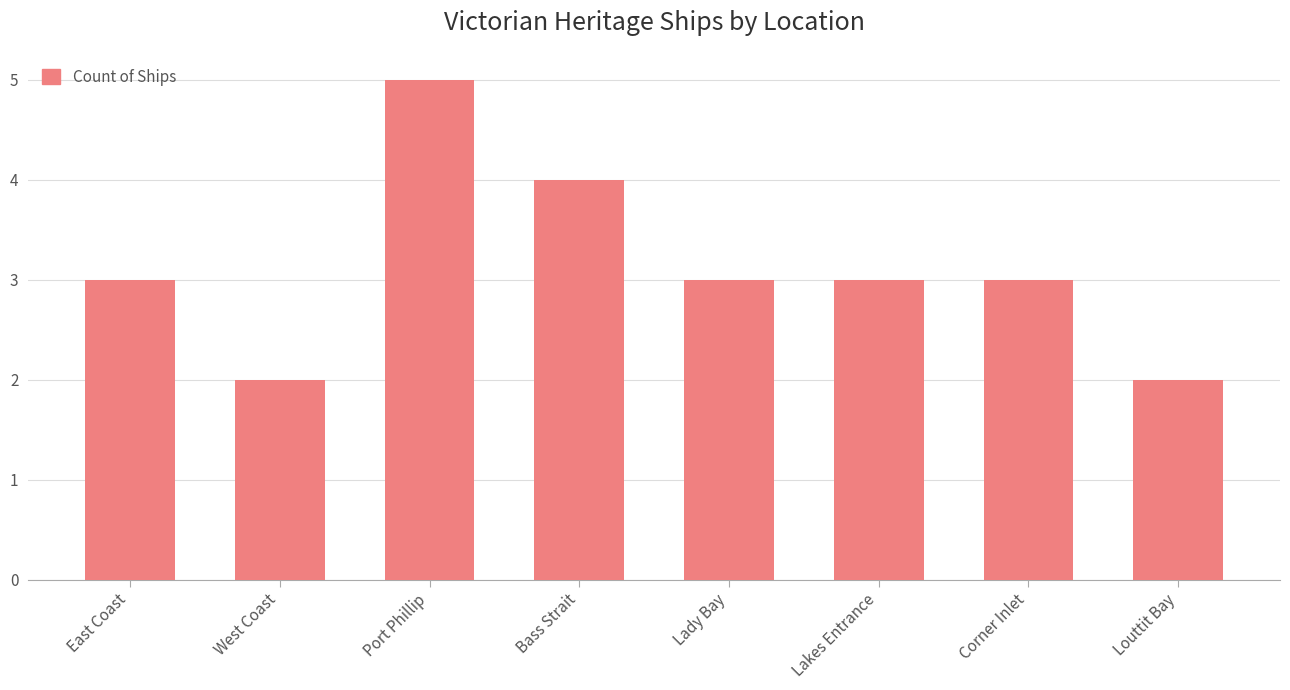

What is the sum of the values at Lady Bay and Louttit Bay?

5